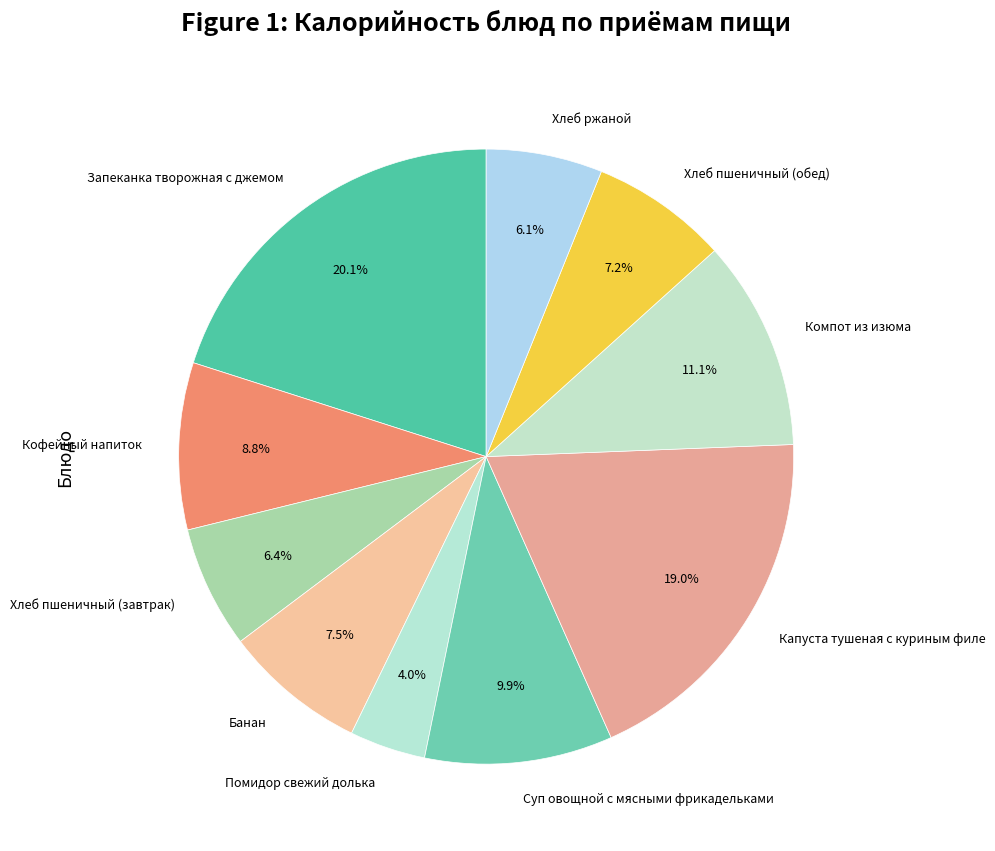

Is the sum of Суп овощной с мясными фрикадельками and Кофейный напиток greater than half?

No